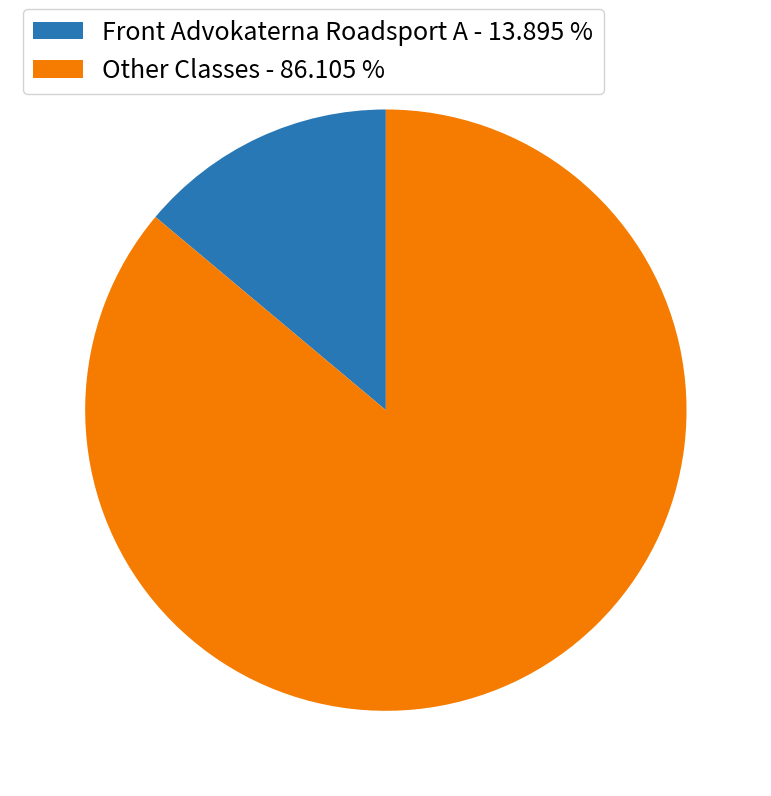

Does Other Classes - 86.105 % account for over 50% of the chart?

Yes